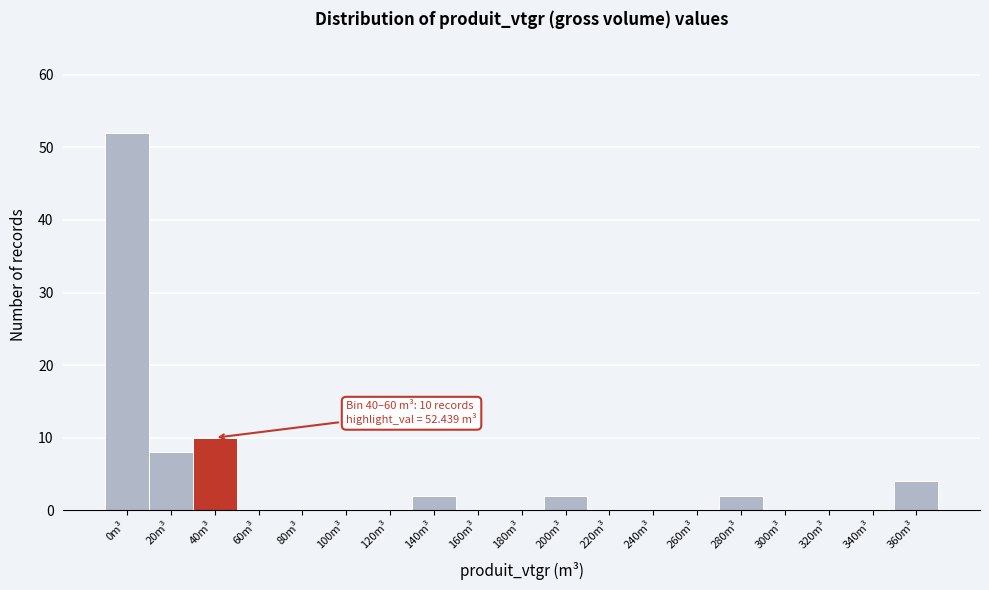

Reading left to right, what are all the values shown in this chart?

0m³=52	20m³=8	40m³=10	60m³=0	80m³=0	100m³=0	120m³=0	140m³=2	160m³=0	180m³=0	200m³=2	220m³=0	240m³=0	260m³=0	280m³=2	300m³=0	320m³=0	340m³=0	360m³=4